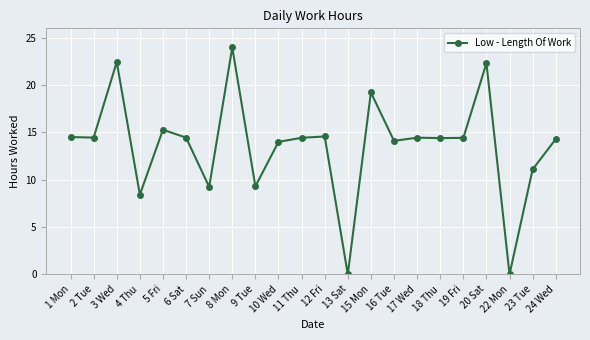

How many lines are shown in the chart?

1